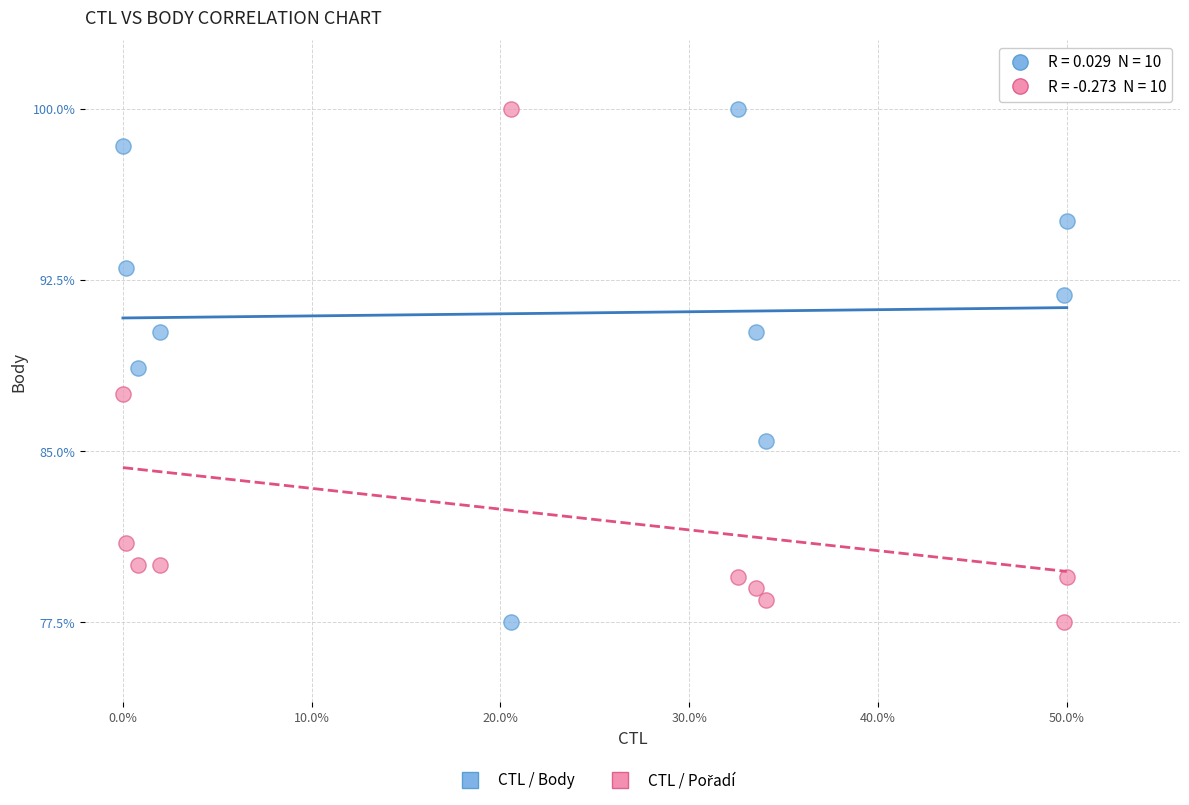

Across all data points, what is the range of X values (max minus min)?

0.5